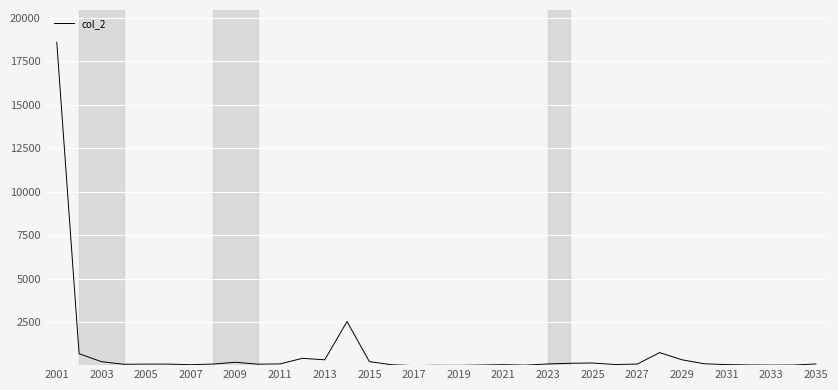

Count the number of categories in the chart.

35